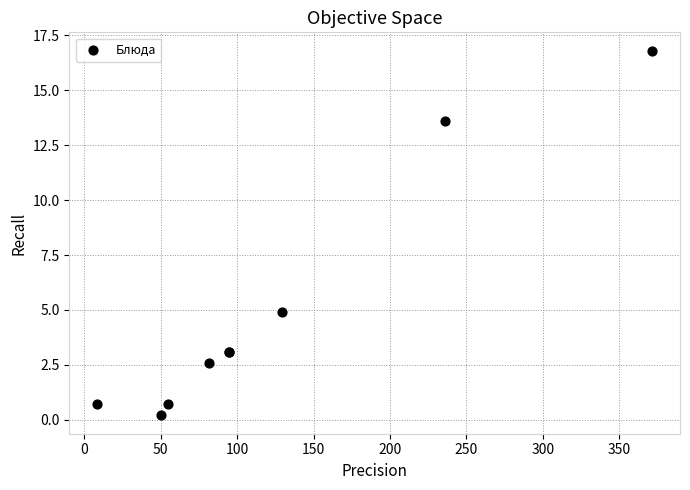

What Y value in the scatter plot is closest to 8?

4.9